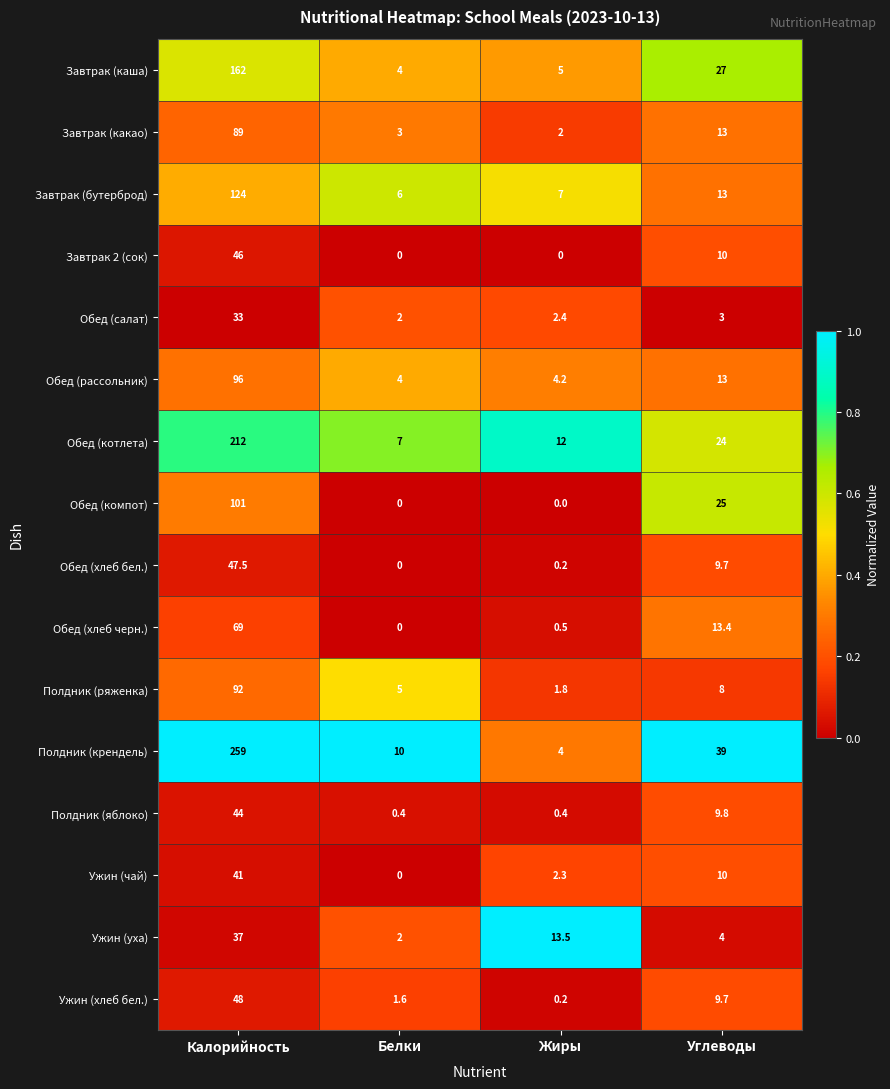

True or false: Обед (компот) has a value of 25.0 at Углеводы.

True